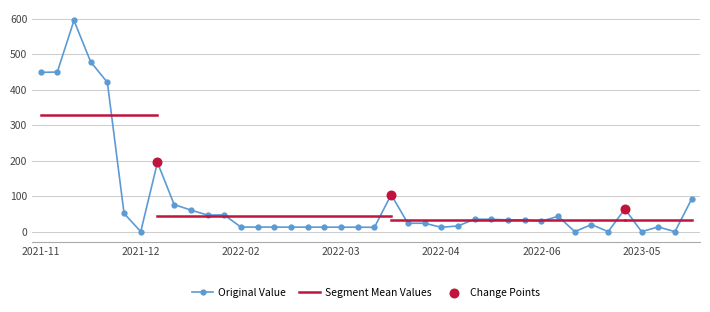

Approximately how many times larger is the value at 2022-02-10 compared to 2022-01-20?

0.3